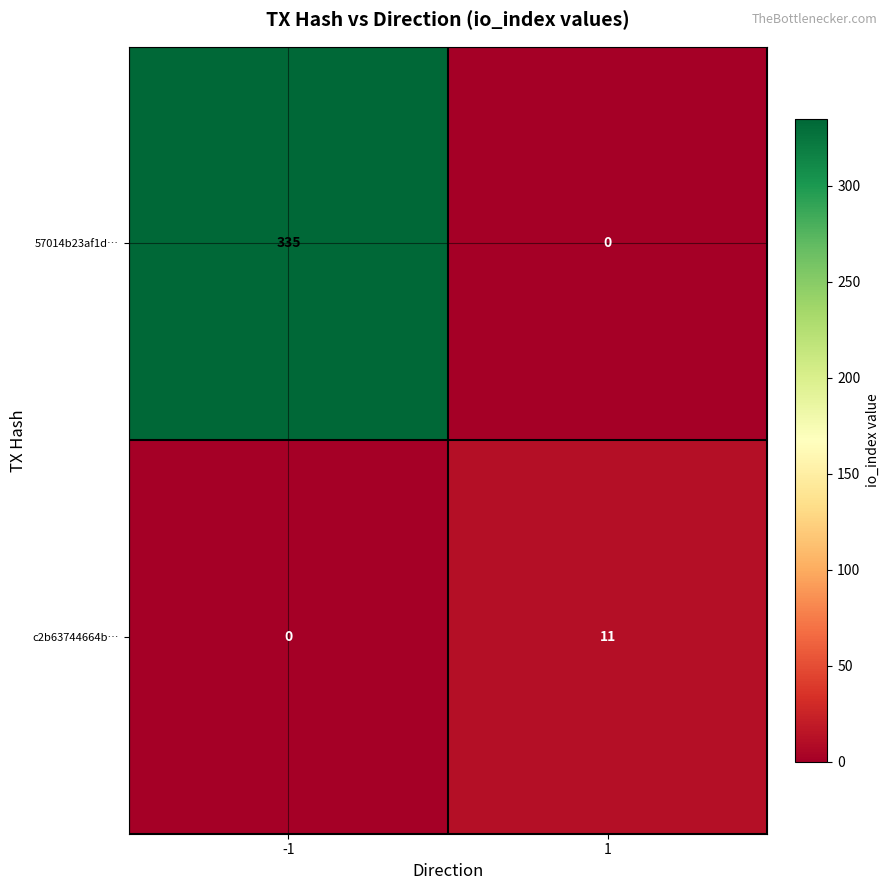

How many distinct data groups are displayed?

2